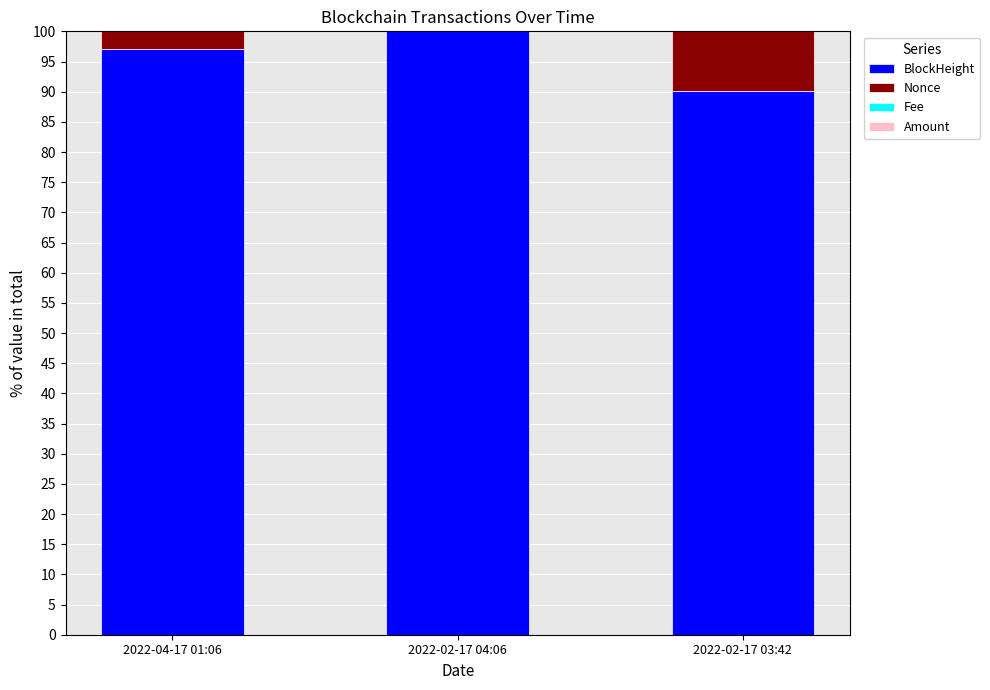

What is the highest value of the BlockHeight series?

100.0